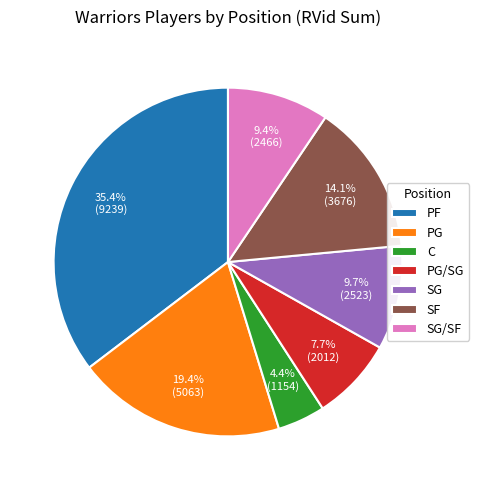

Which slice is the smallest?

C